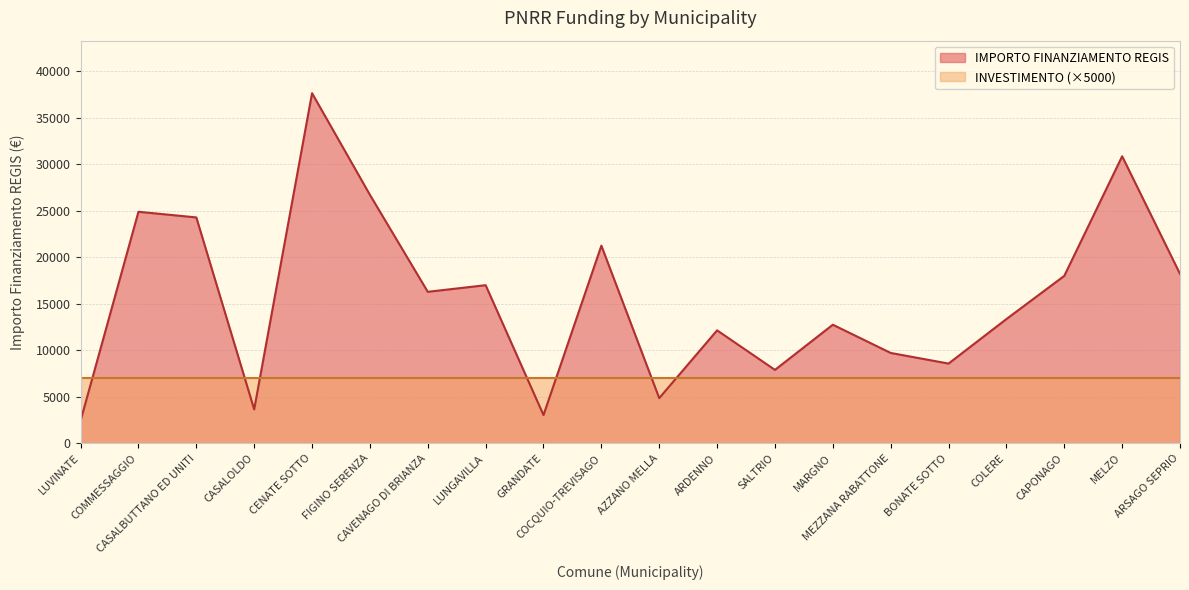

Reading right to left, extract all data points from this chart.

18210	30852	17997	13354	8570	9712	12747	7891	12140	4856	21245	3035	16996	16283	26708	37634	3642	24280	24887	2428